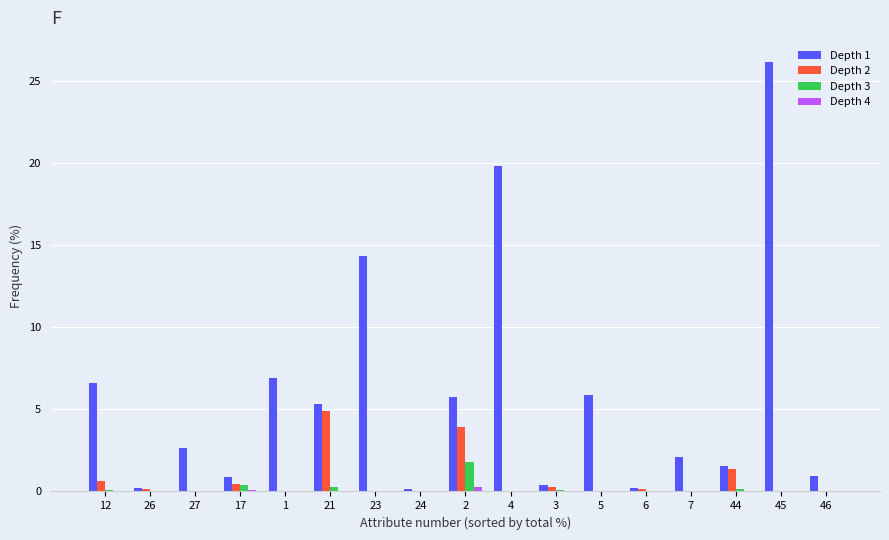

What is the total value across all series at 7?

2.1